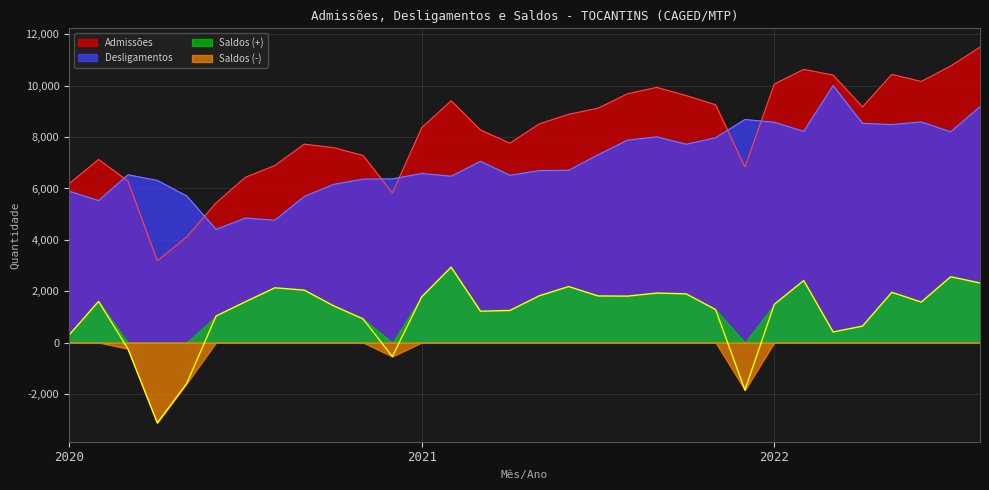

Which series has the widest spread of values?

Admissões